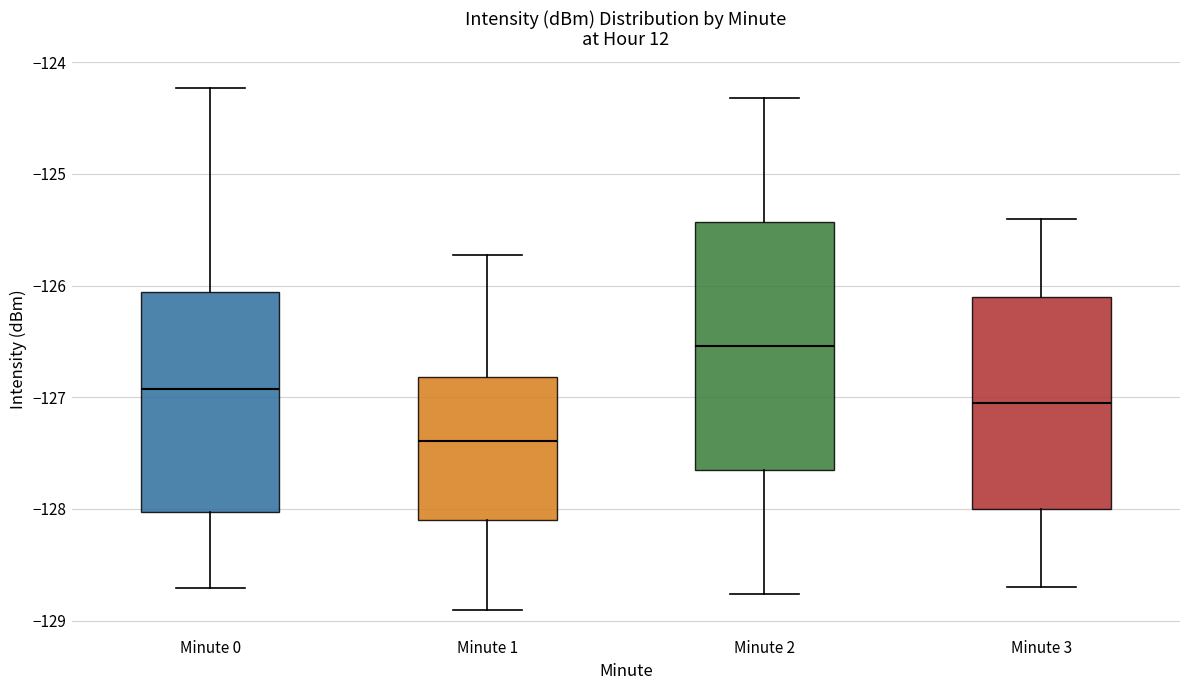

Which box is the tallest, from its lower edge to its upper edge?

Minute 2